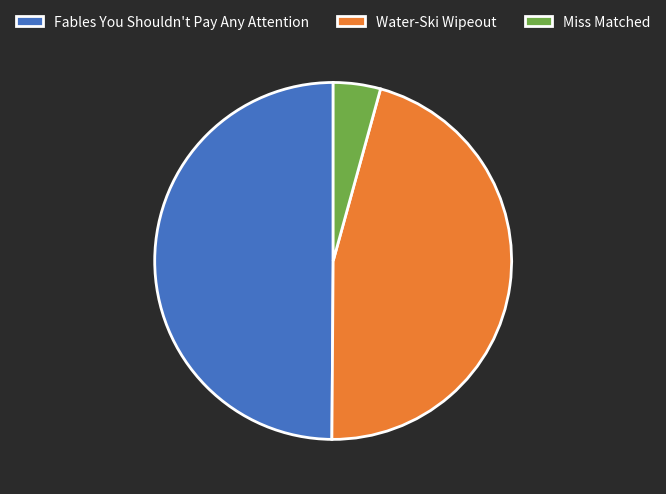

Is it true that Miss Matched is 4% of the pie?

True